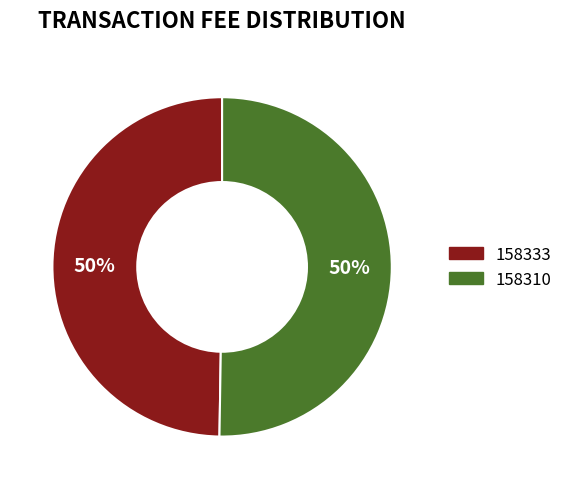

True or false: 158333 accounts for 50% of the total.

True